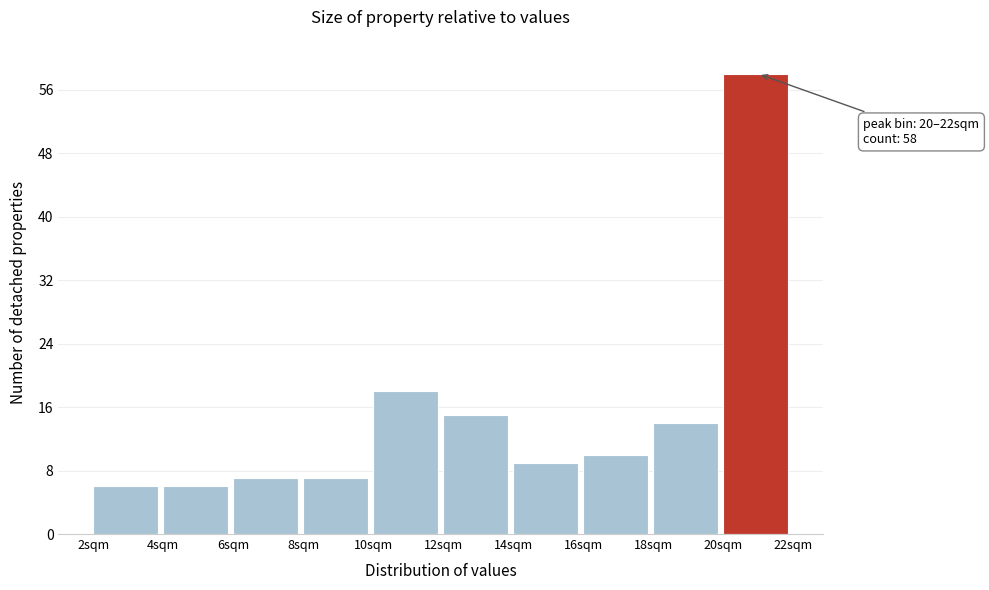

Over which range of the x-axis is the bar tallest?

20 to 22